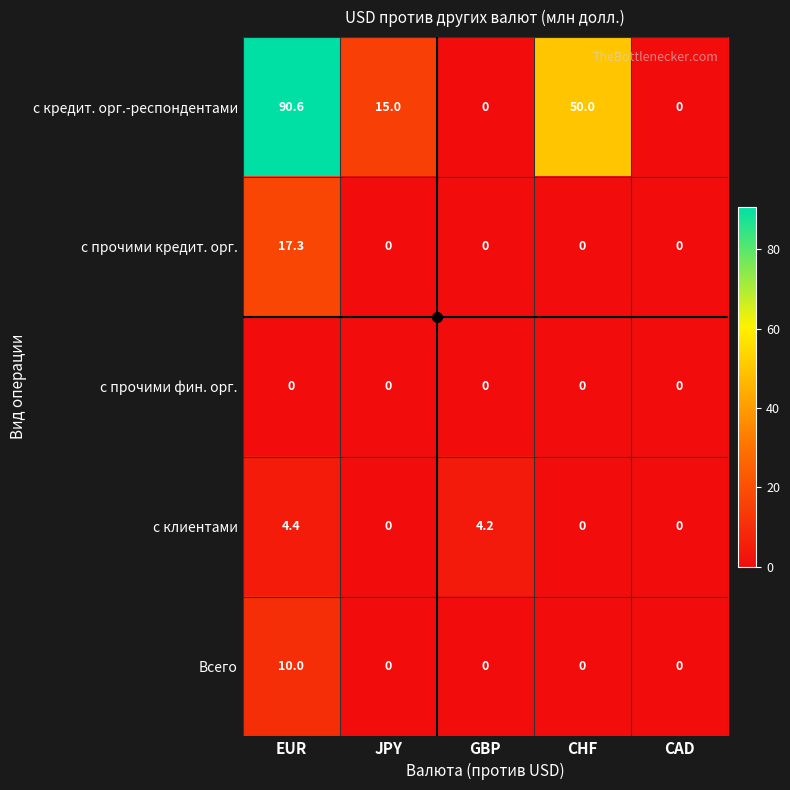

List the series in order of their peak value, highest first.

с кредит. орг.-респондентами, с прочими кредит. орг., Всего, с клиентами, с прочими фин. орг.